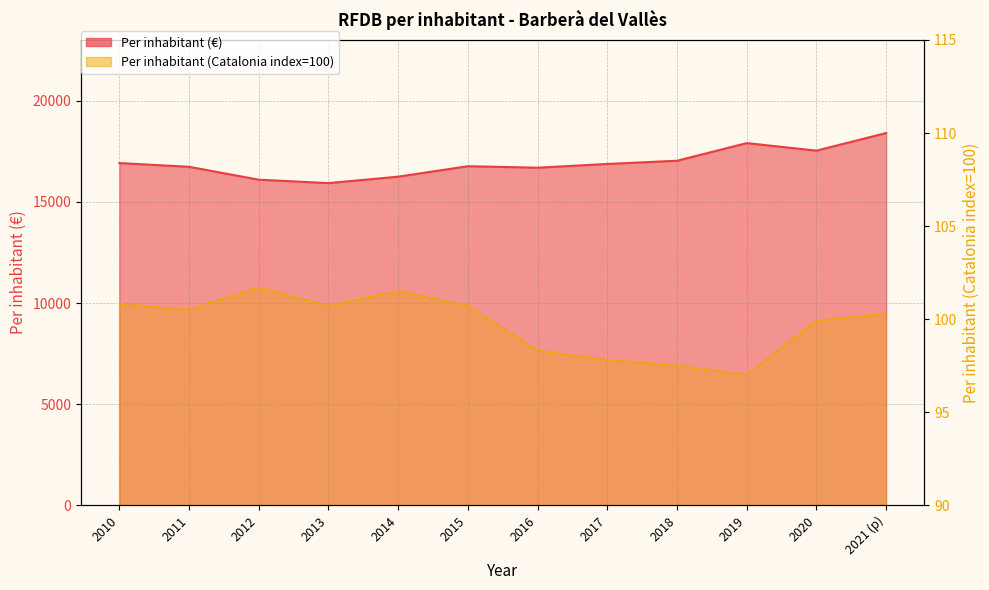

Does the chart have visible grid lines?

Yes